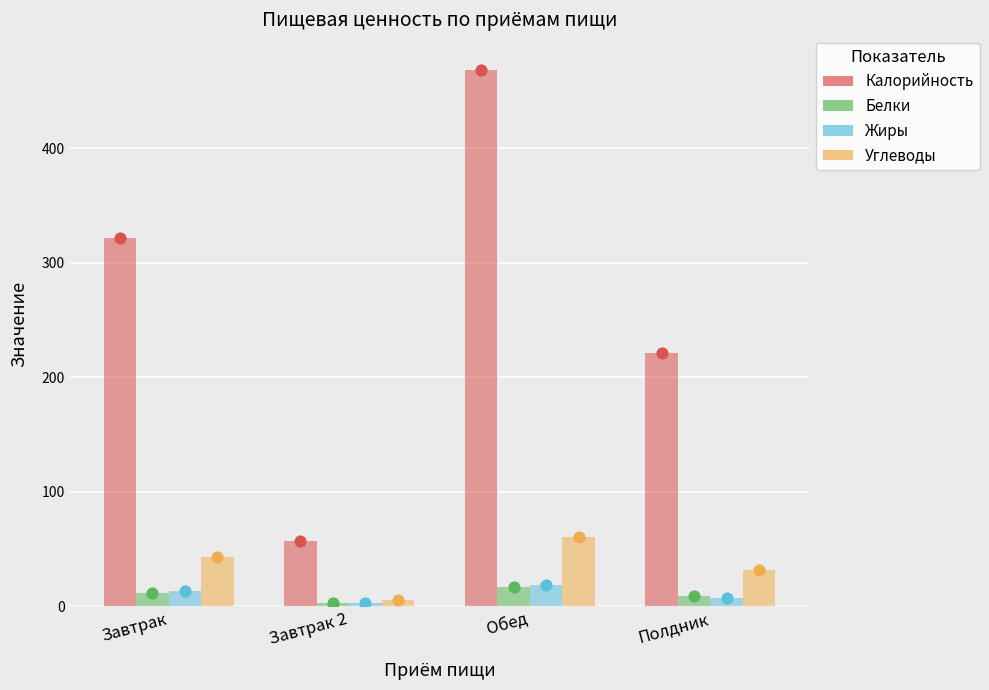

At how many categories does at least one series exceed 452?

1